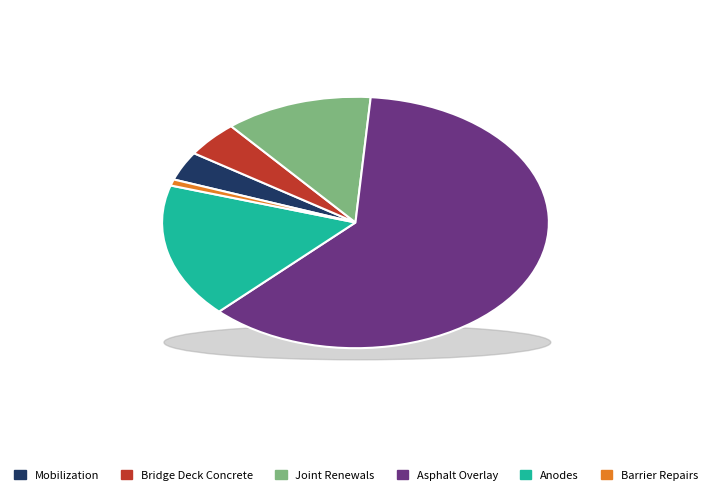

How many segments does this pie chart have?

6